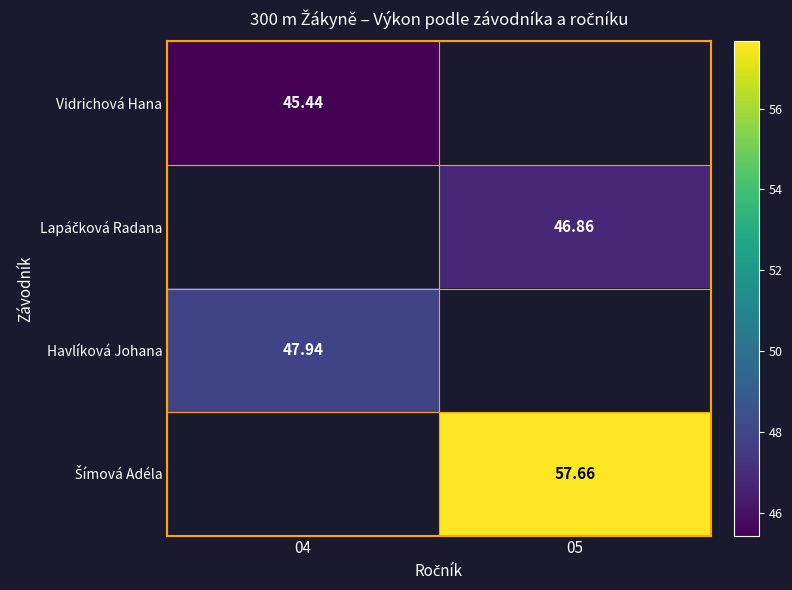

Is it true that Havlíková Johana equals 85.9 at 04?

False